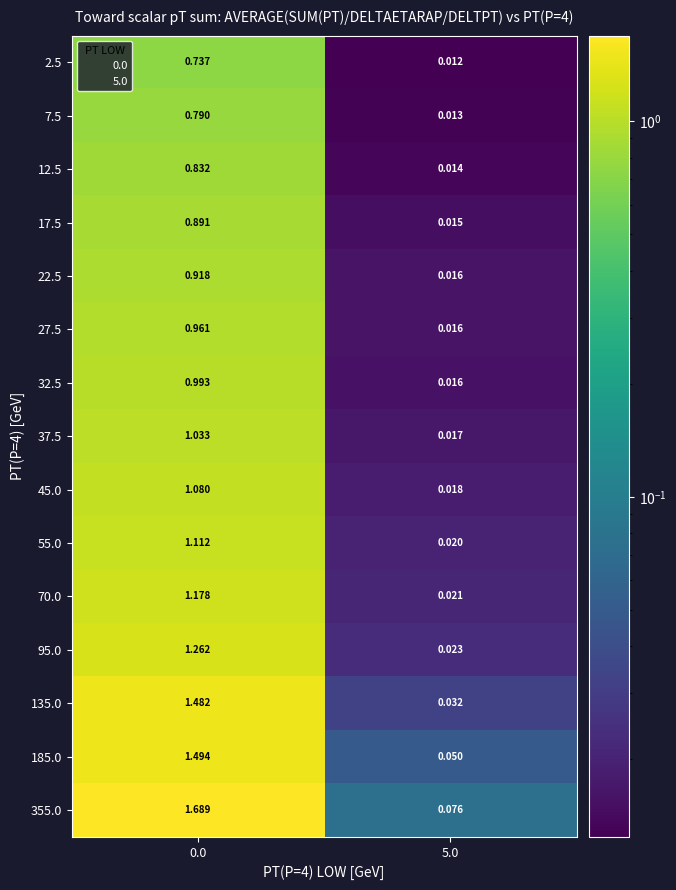

Which label corresponds to the smallest value in the chart?

5.0